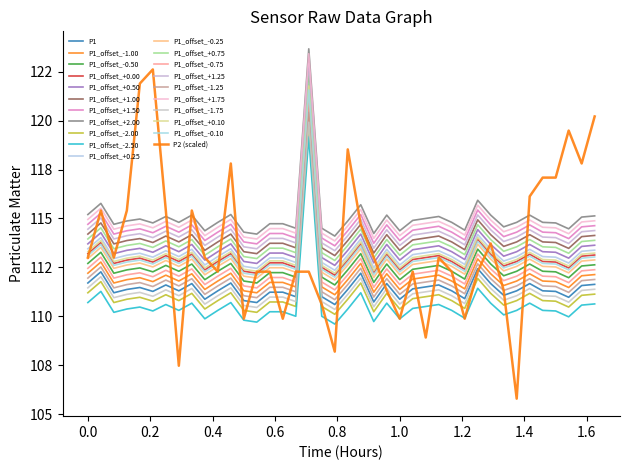

Does the chart have visible grid lines?

No